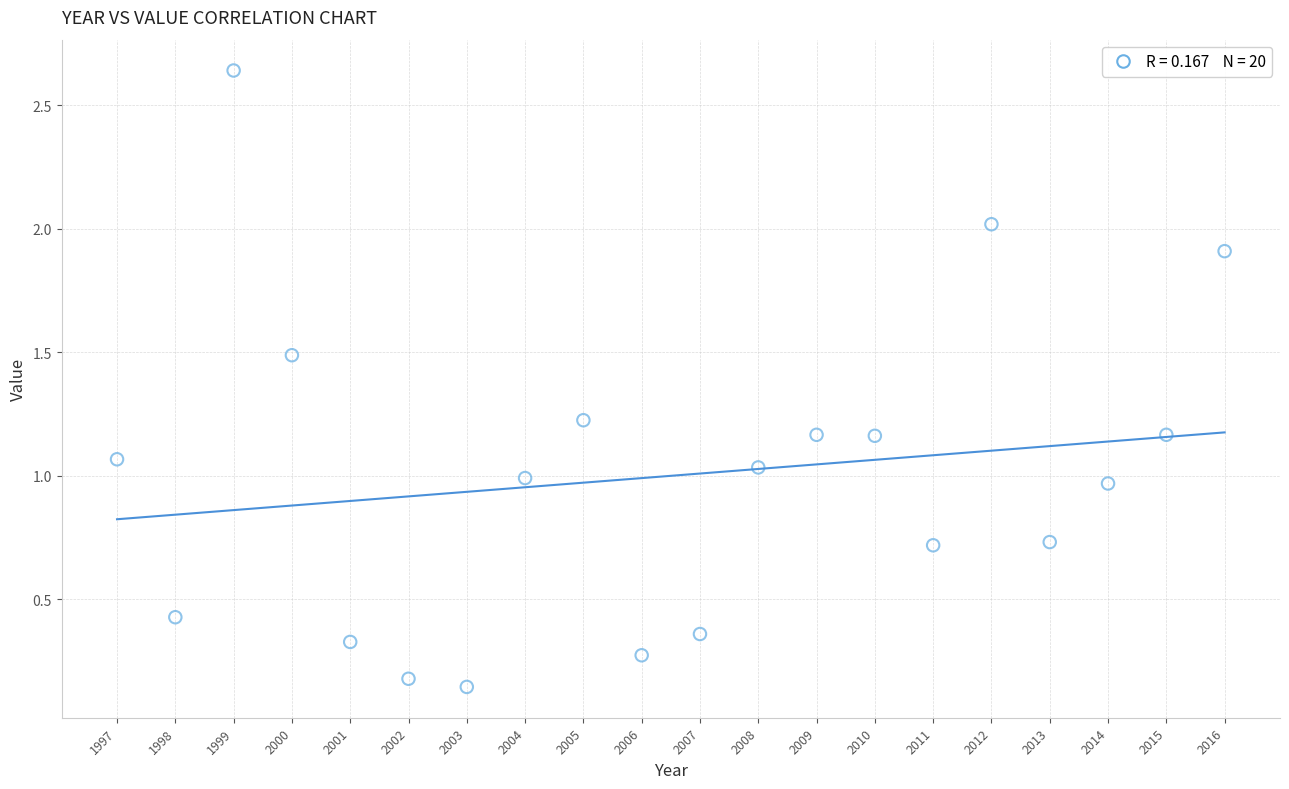

What is the range of Y values (max minus min)?

2.5